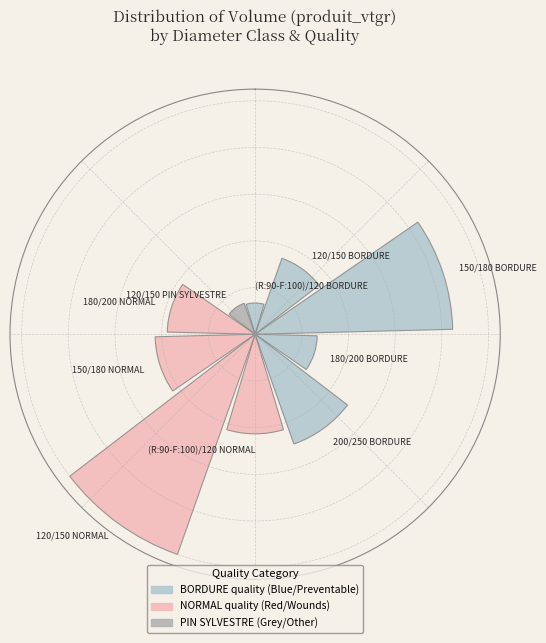

Are the bars horizontal?

No